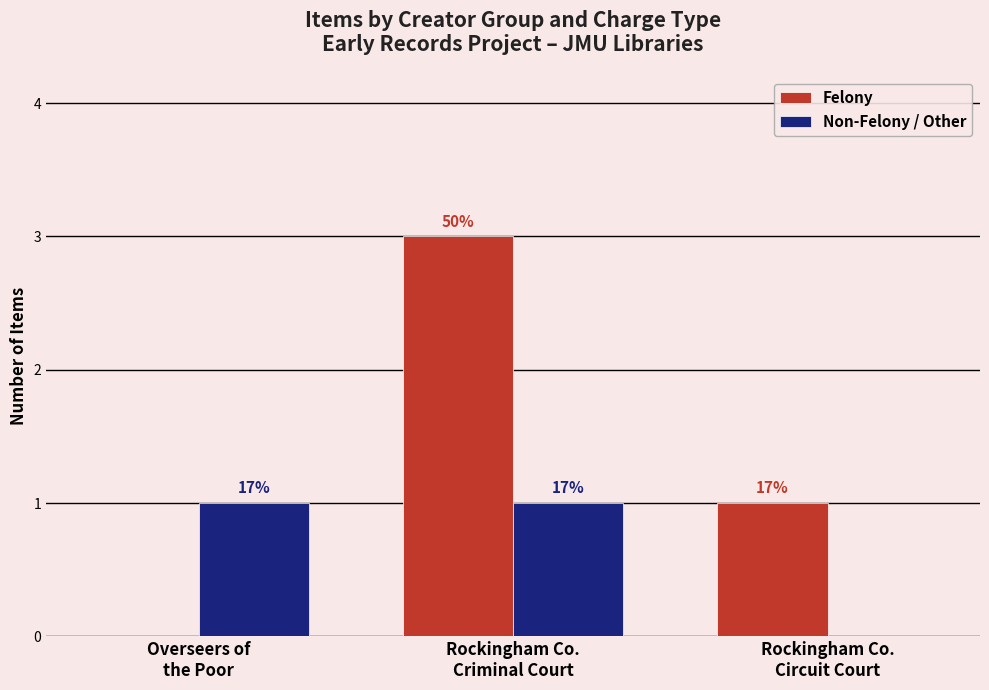

What position from the right is Overseers of
the Poor?

3